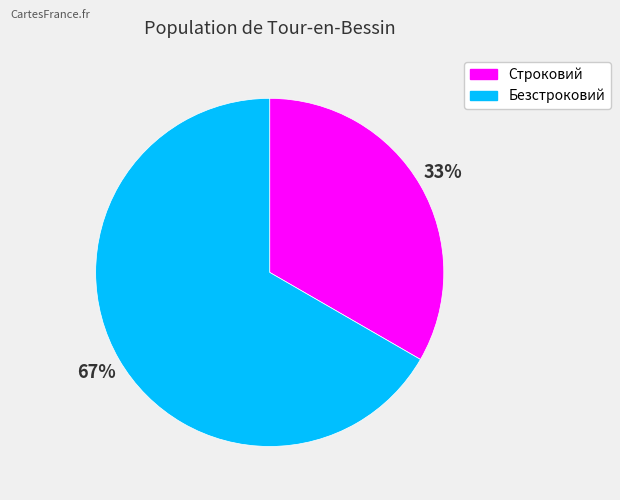

Is the sum of Безстроковий and Строковий greater than half?

Yes